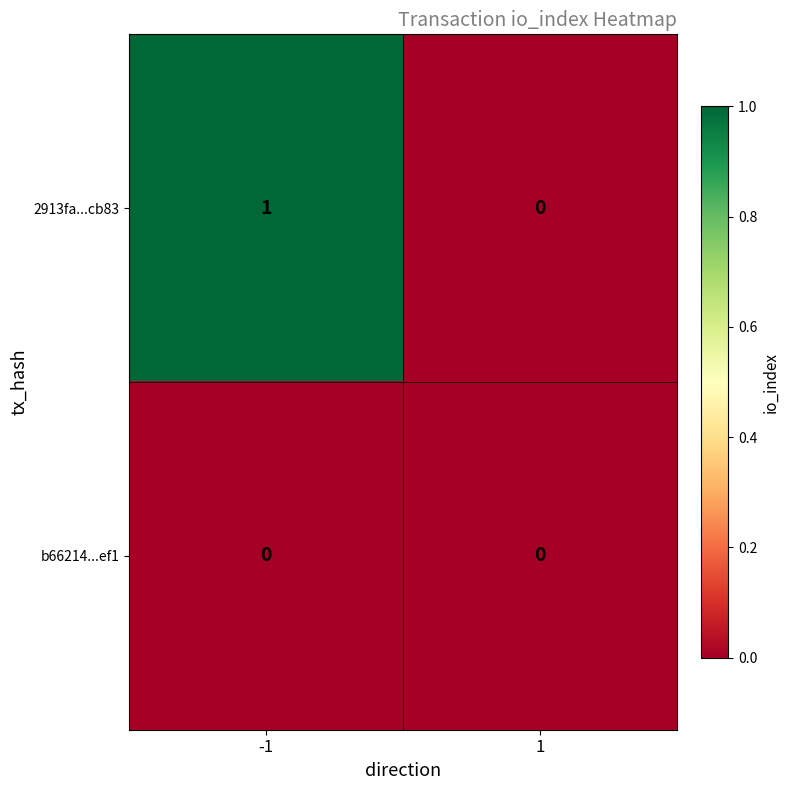

What is the total value across all series at -1?

1